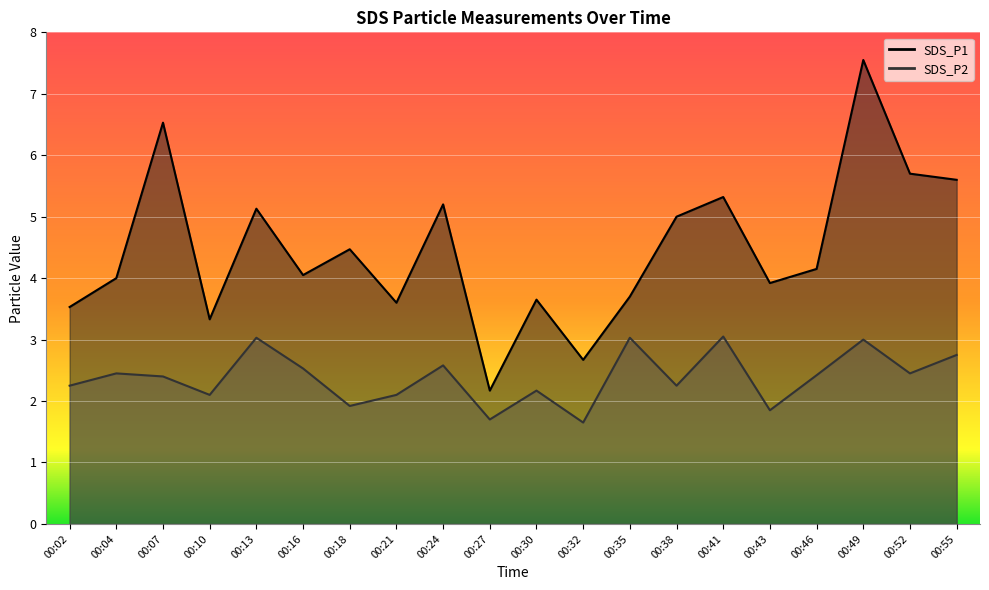

Which series has the largest total across all categories?

SDS_P1